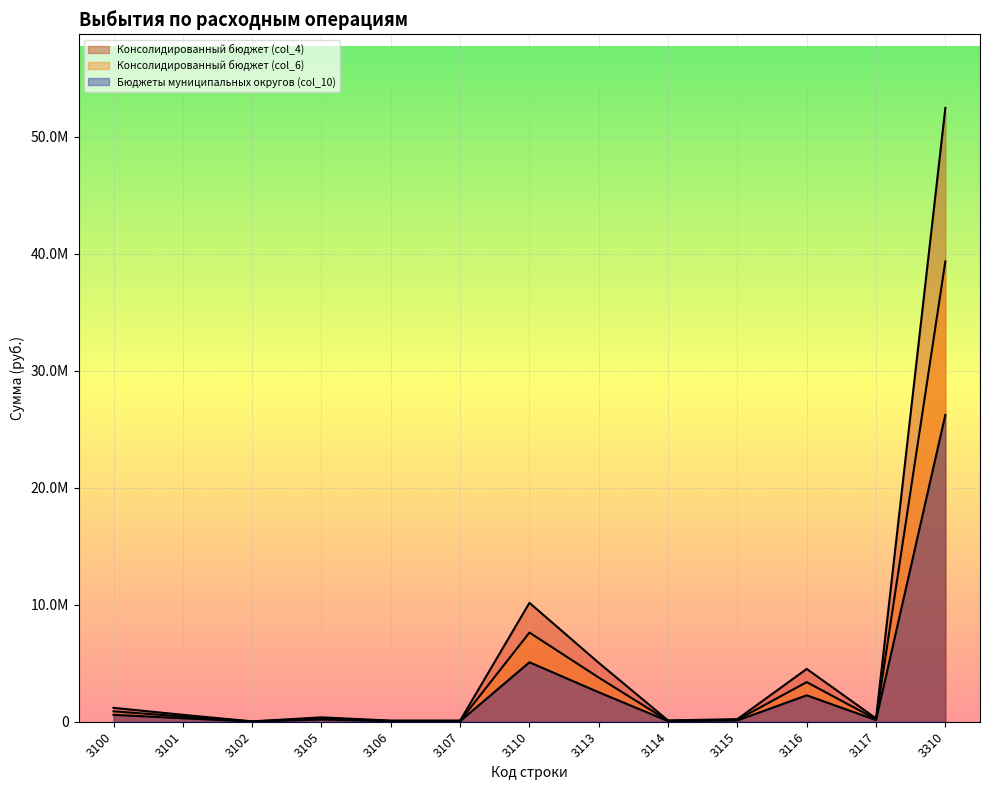

Reading left to right, list all the values displayed in this chart.

Консолидированный бюджет (col_4): 3100=1188705.2	3101=591269.7	3102=31090.6	3105=374343.9	3106=97000.0	3107=95001.0	3110=10166305.1	3113=5036939.2	3114=109709.0	3115=221021.8	3116=4515384.1	3117=283251.0	3310=52482481.6
Консолидированный бюджет (col_6): 3100=594352.6	3101=295634.8	3102=15545.3	3105=187171.9	3106=48500.0	3107=47500.5	3110=5083152.5	3113=2518469.6	3114=54854.5	3115=110510.9	3116=2257692.0	3117=141625.5	3310=26241240.8
Бюджеты муниципальных округов (col_10): 3100=891528.9	3101=443452.3	3102=23317.9	3105=280757.9	3106=72750.0	3107=71250.8	3110=7624728.8	3113=3777704.4	3114=82281.8	3115=165766.3	3116=3386538.1	3117=212438.2	3310=39361861.2